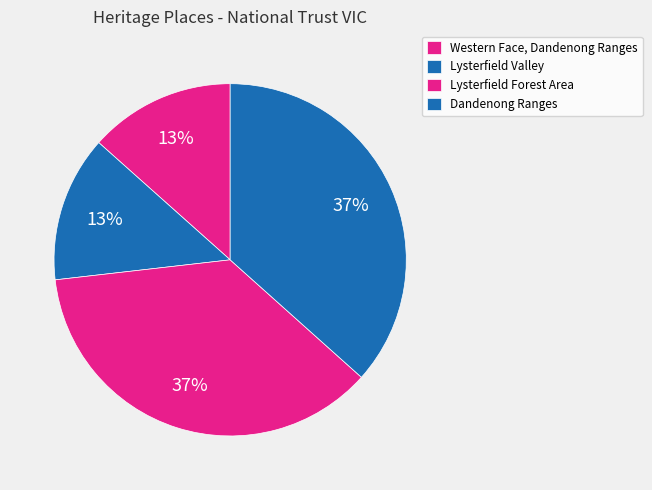

To the nearest percent, what portion does Lysterfield Forest Area represent?

37%